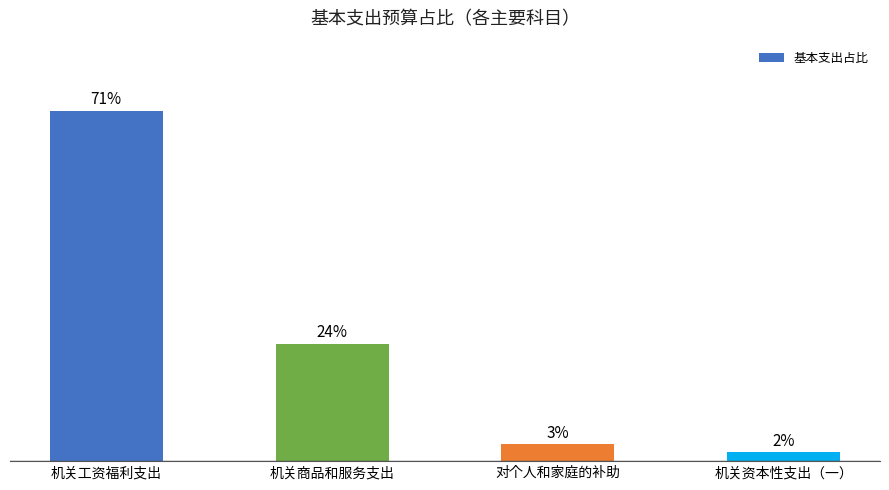

Are the bars horizontal?

No